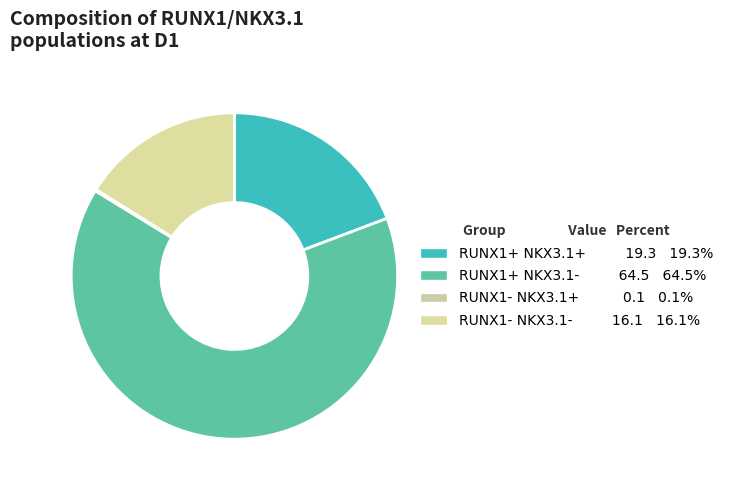

How many segments does this pie chart have?

4